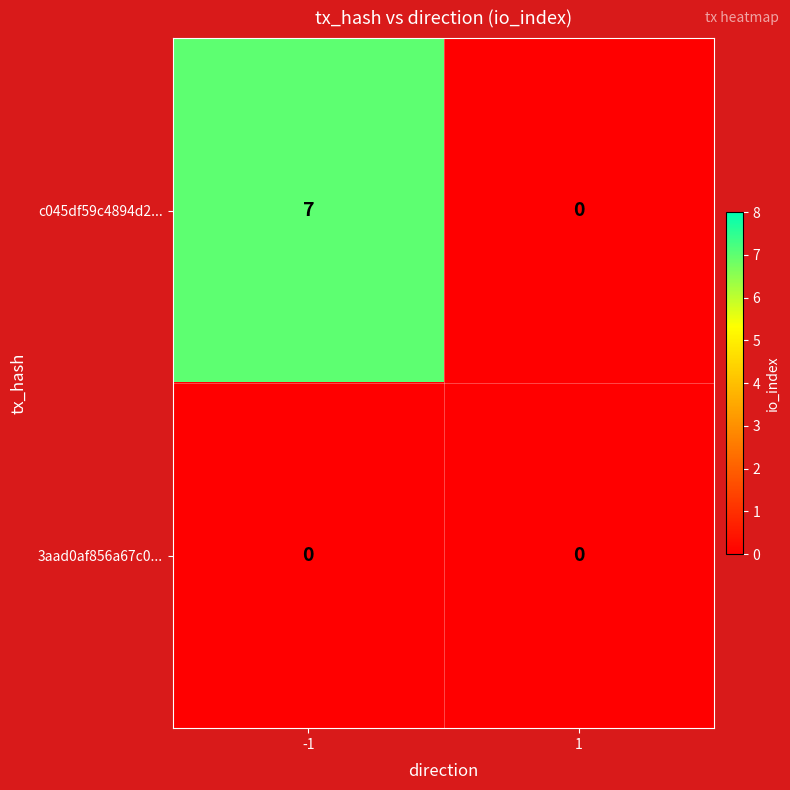

Which label corresponds to the largest value in the chart?

-1